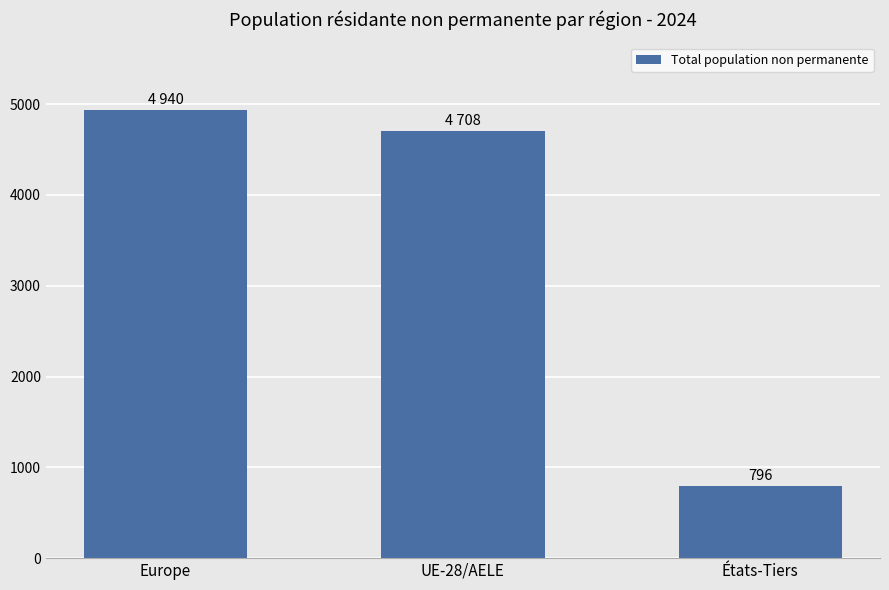

What is the change in value from Europe to États-Tiers?

-4144